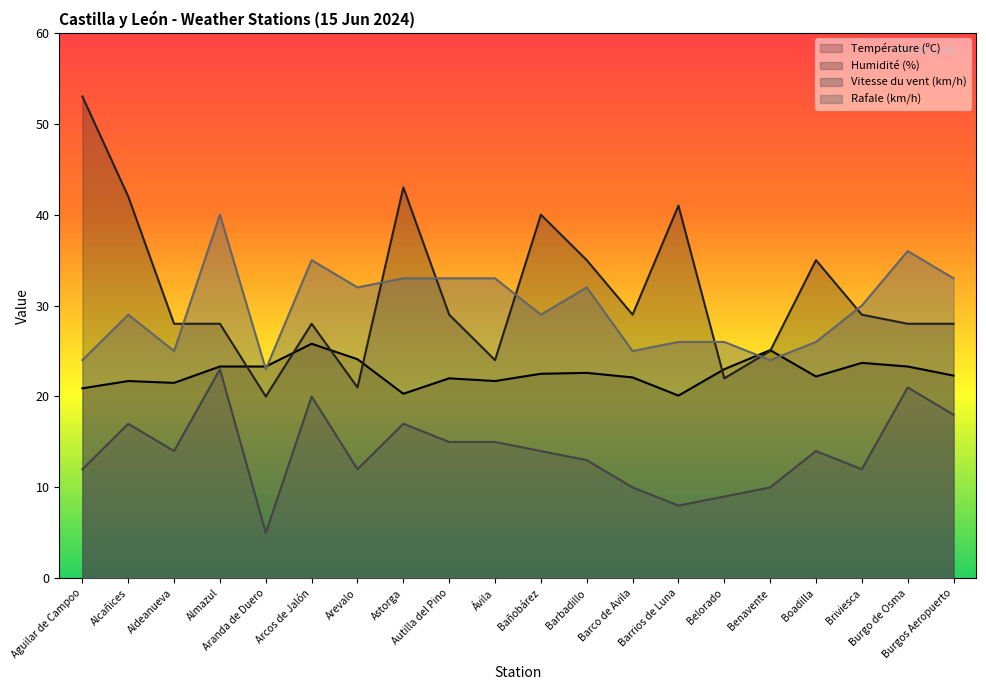

In Température (ºC), how many points are higher than both neighbors (excluding endpoints)?

6